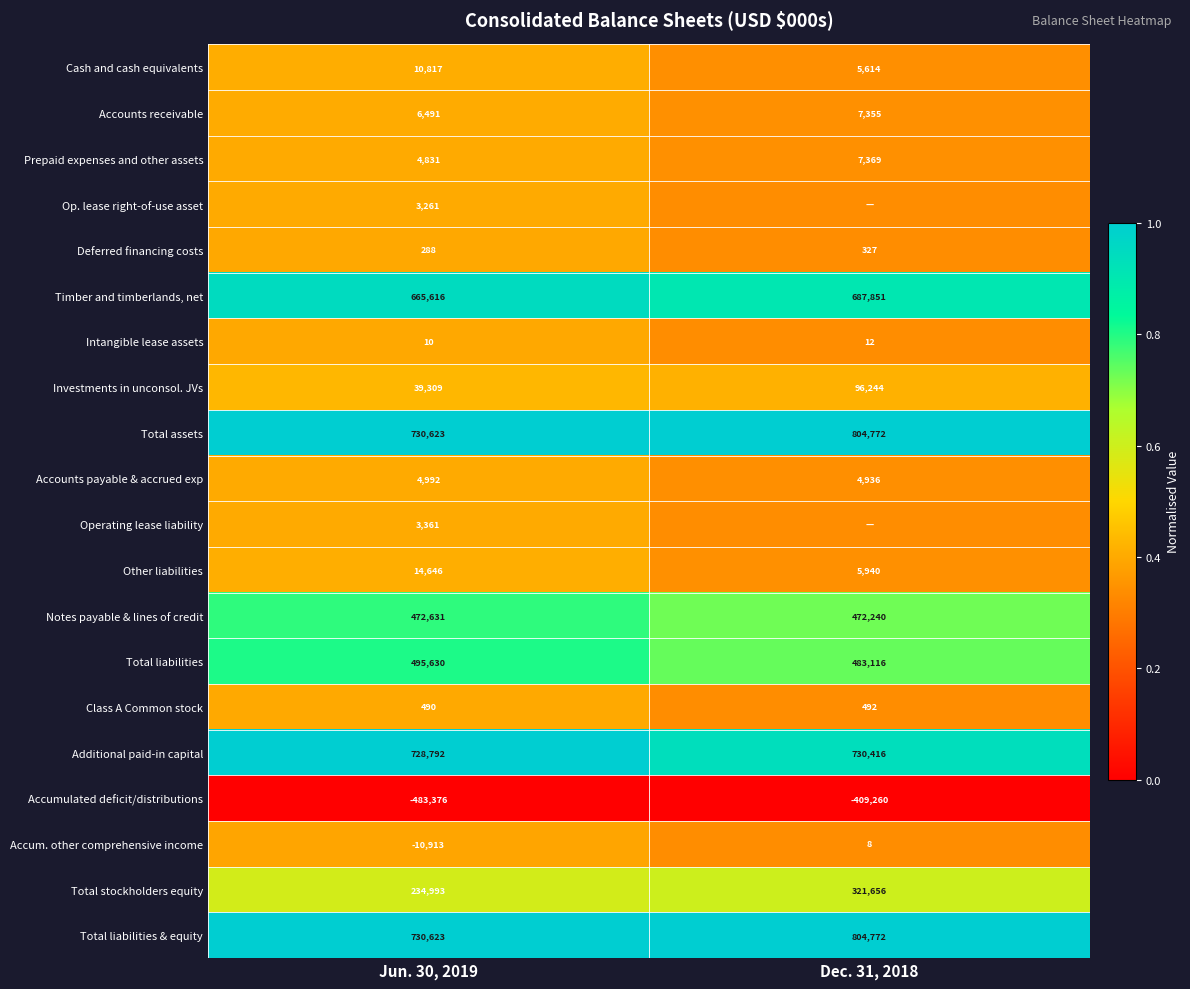

Which has a higher value, Jun. 30, 2019 or Dec. 31, 2018?

Jun. 30, 2019